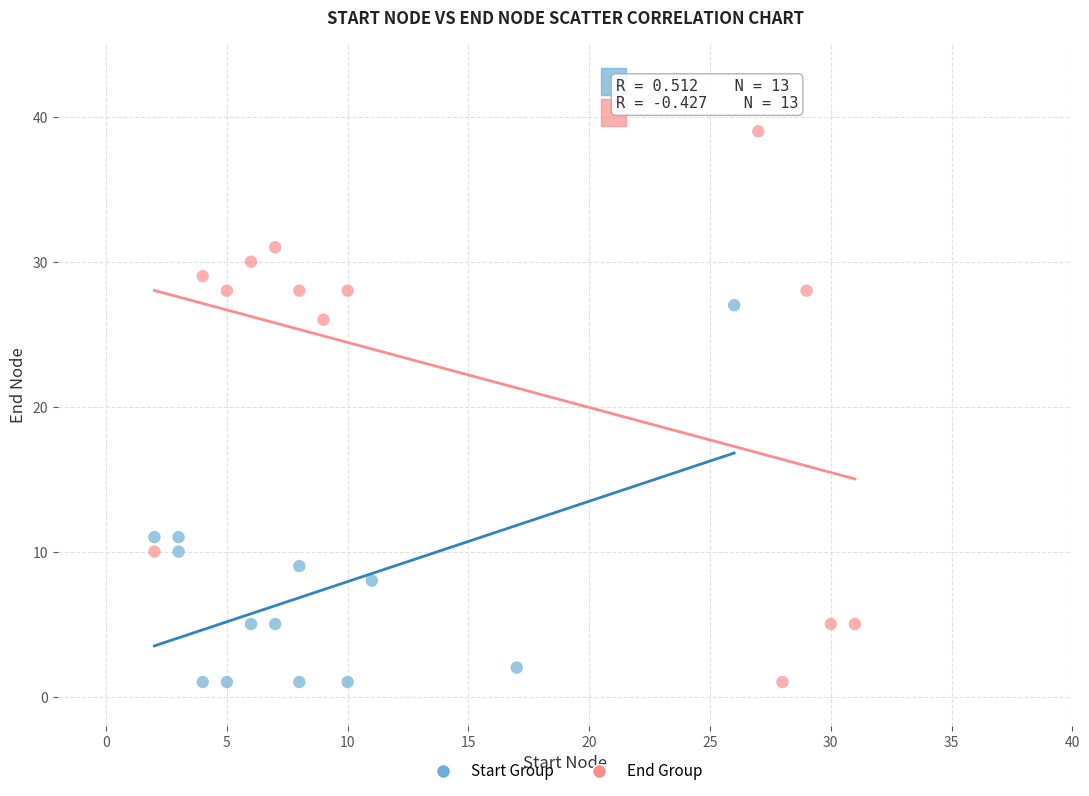

What are all the series names shown in the legend?

Start Group, End Group